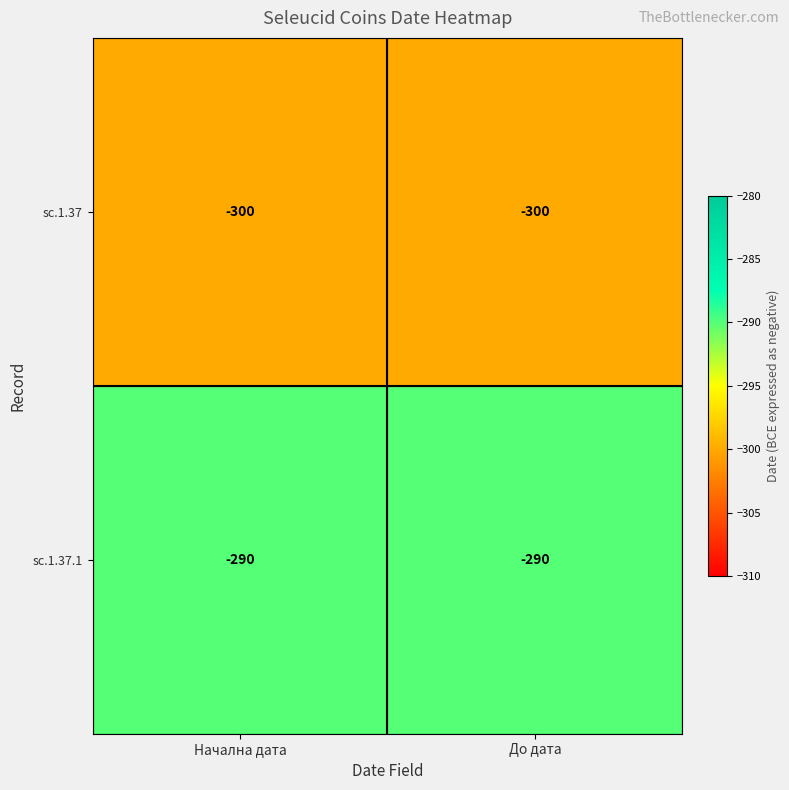

What is the difference between the highest and lowest values at До дата?

10